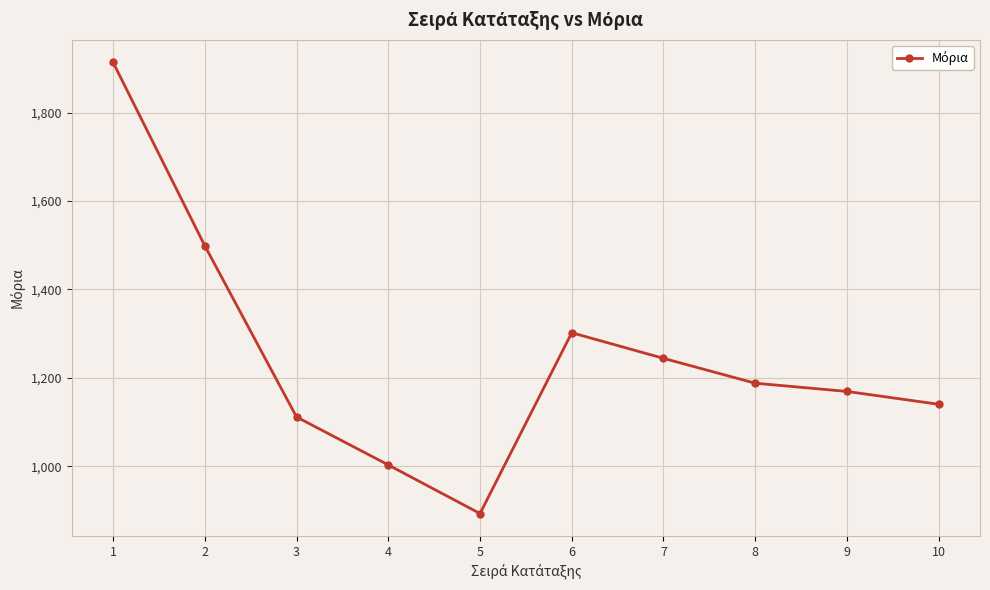

Which category has the lowest value across all series?

5